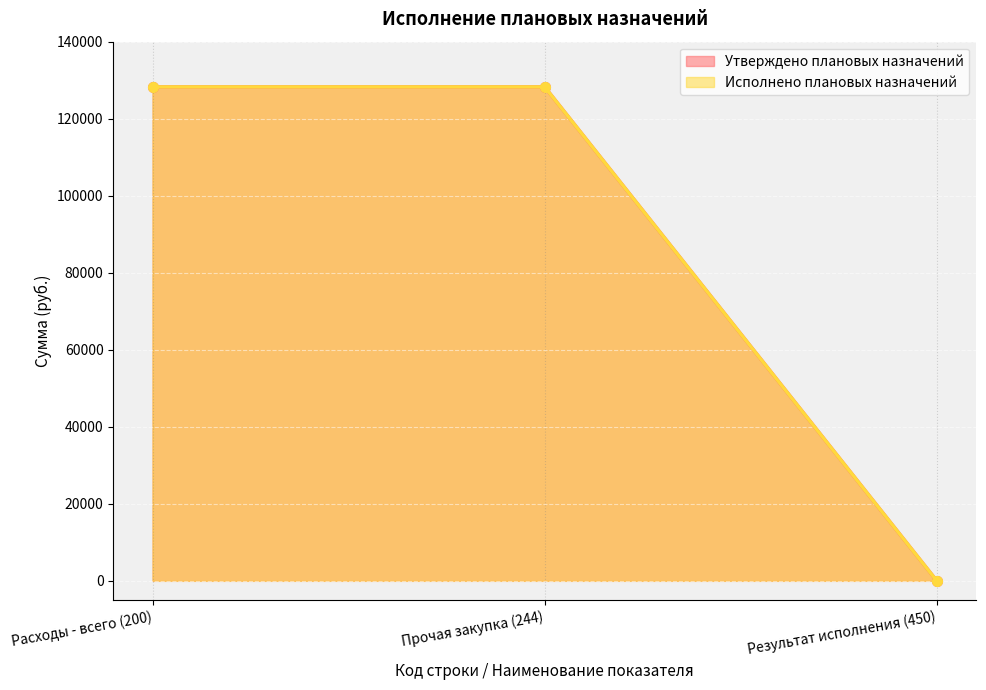

The Утверждено плановых назначений series shows 0.0 at Результат исполнения (450). True or false?

True